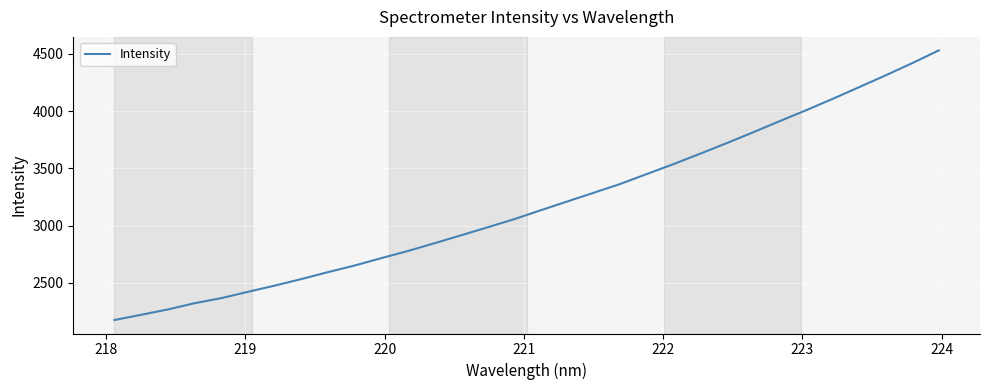

What is the smallest value displayed?

2176.1